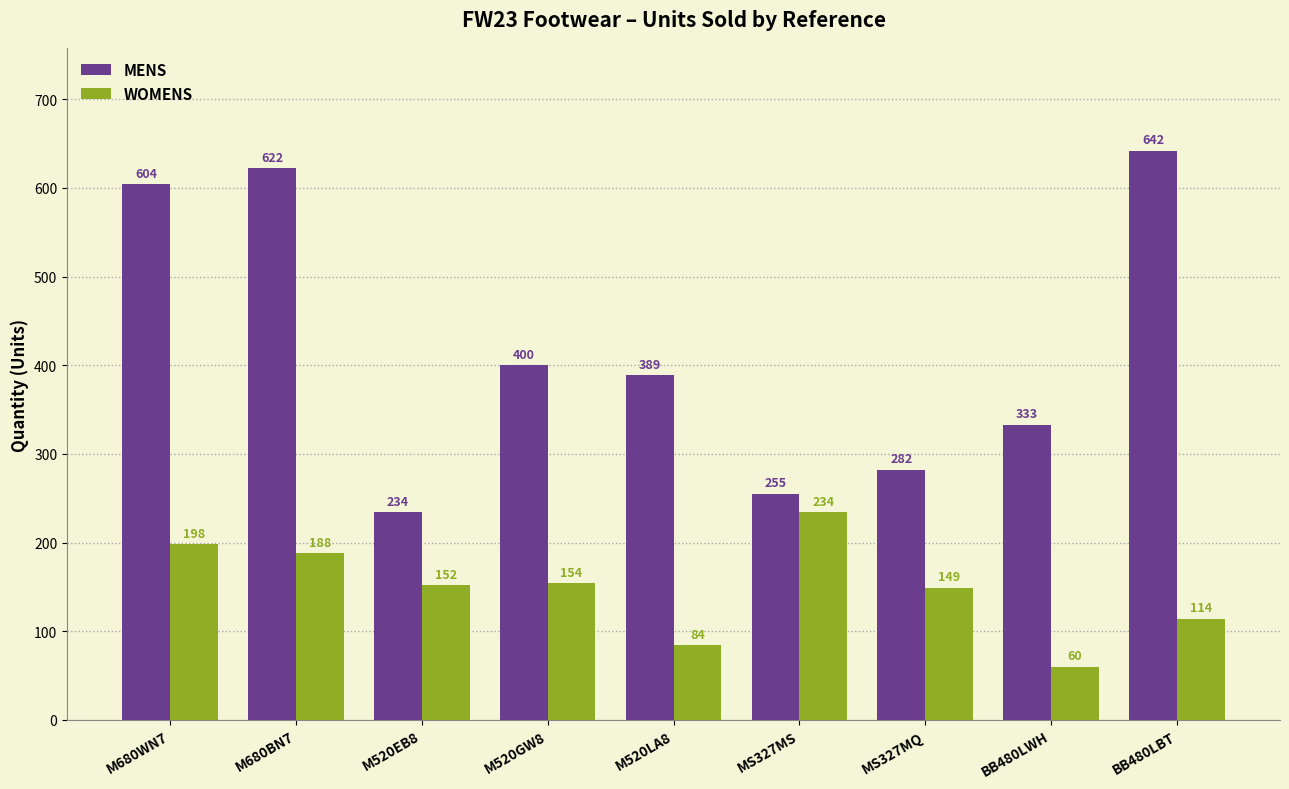

What is the sum of the WOMENS values at MS327MS and M520LA8?

318